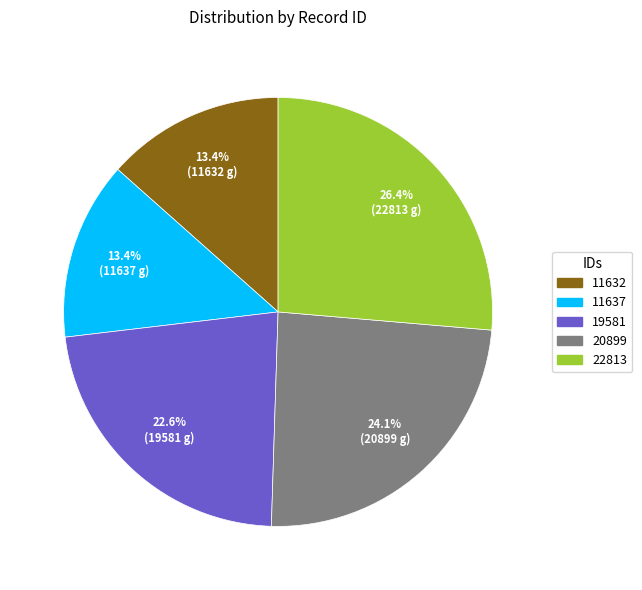

Which category has the biggest portion of the pie?

22813